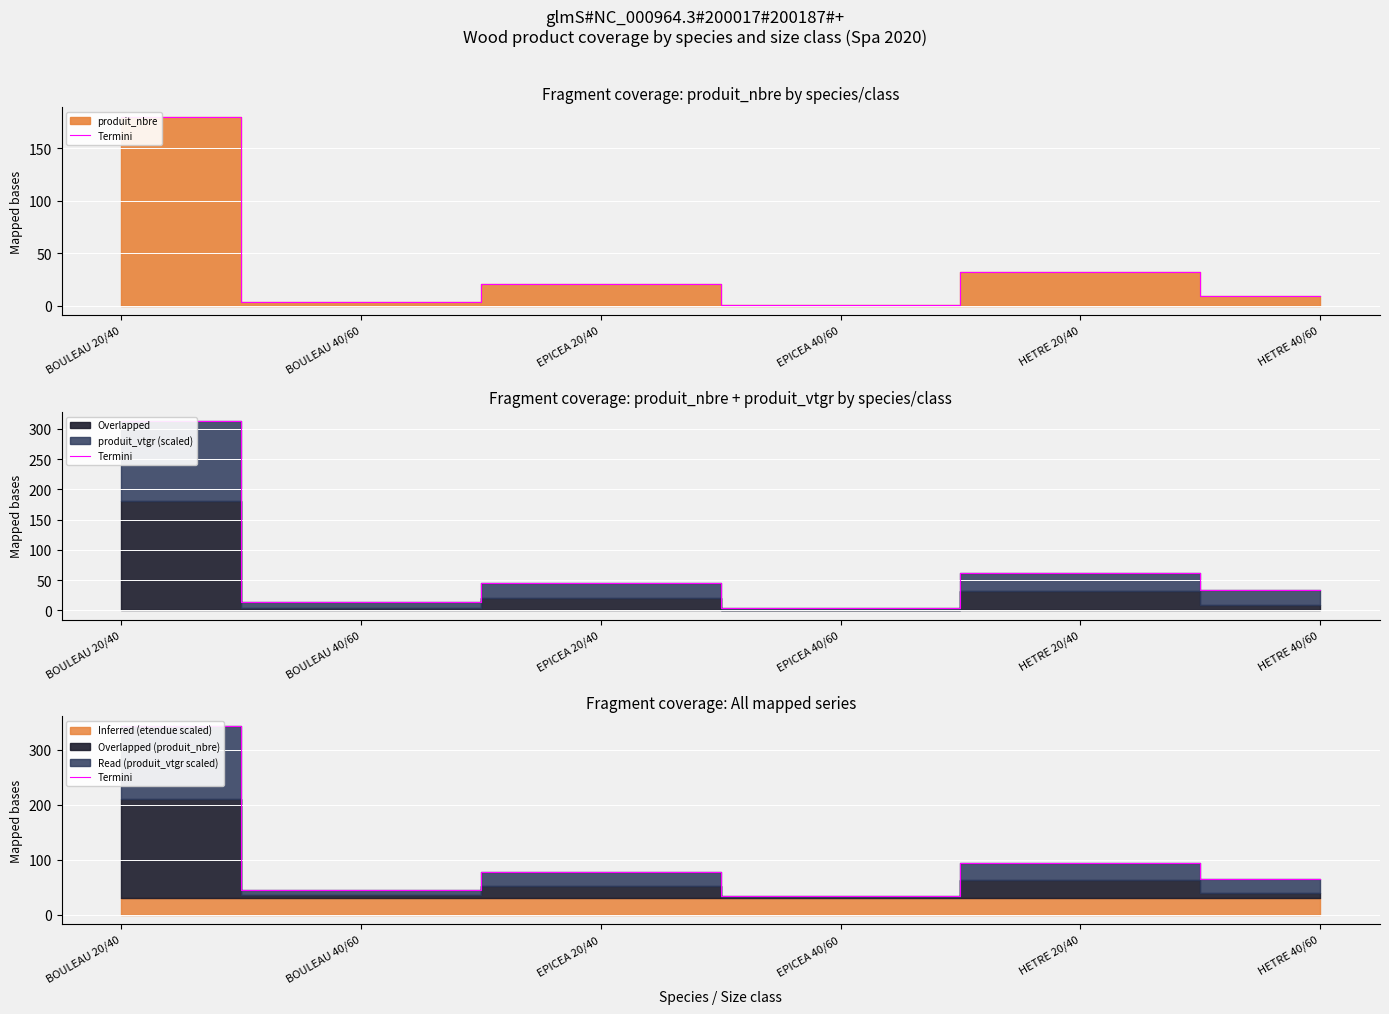

What is the sum of all values?

659.9